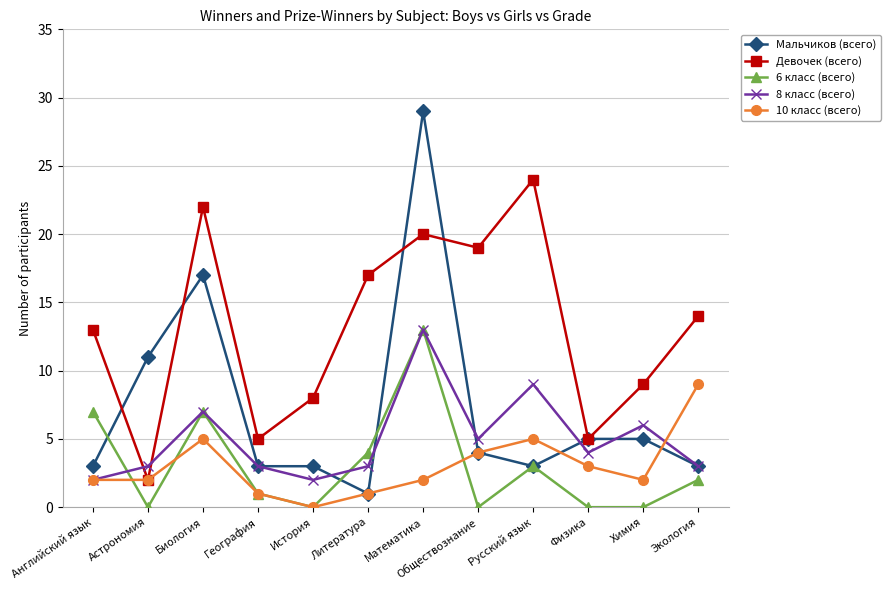

Read the Мальчиков (всего) value at Экология, to the nearest 5.

5